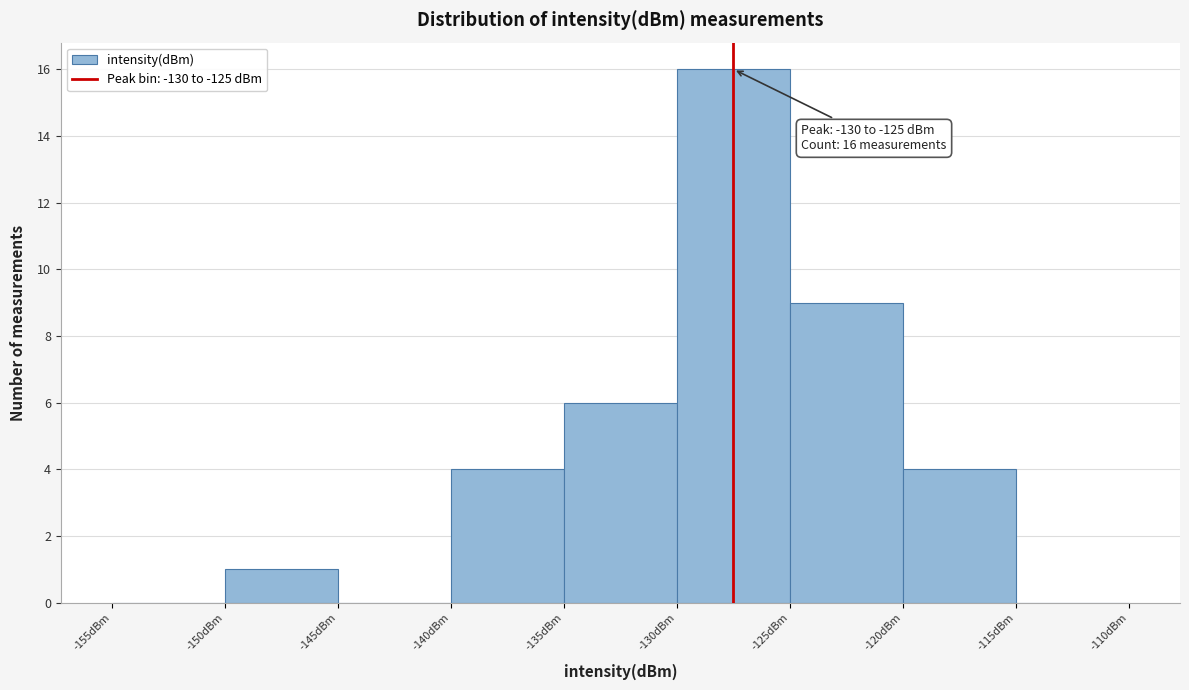

Which range on the x-axis has the tallest bar?

-130 to -125